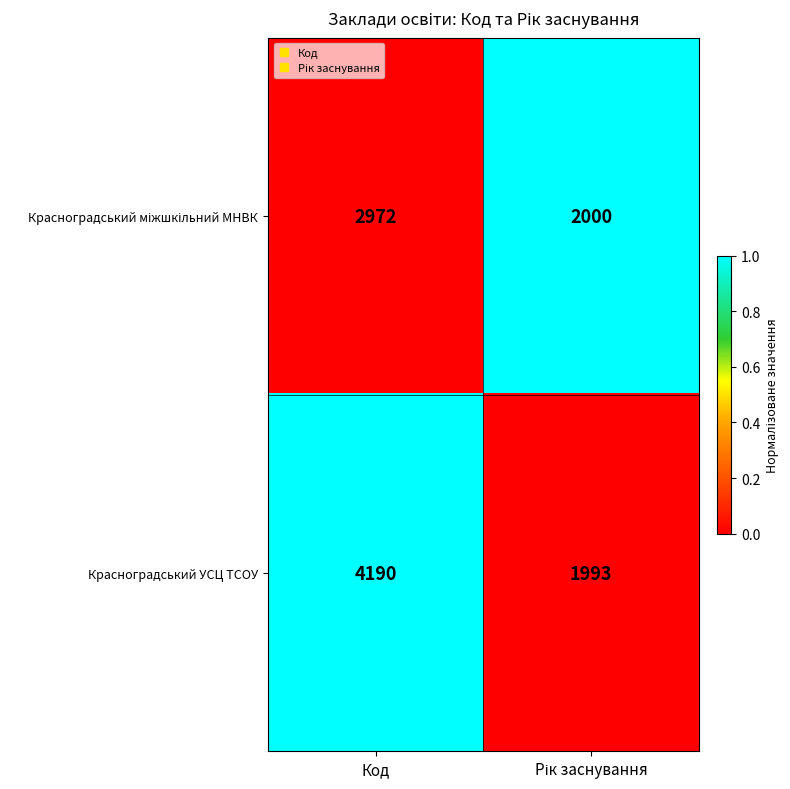

The value of Красноградський УСЦ ТСОУ at Код is 1476. True or false?

False